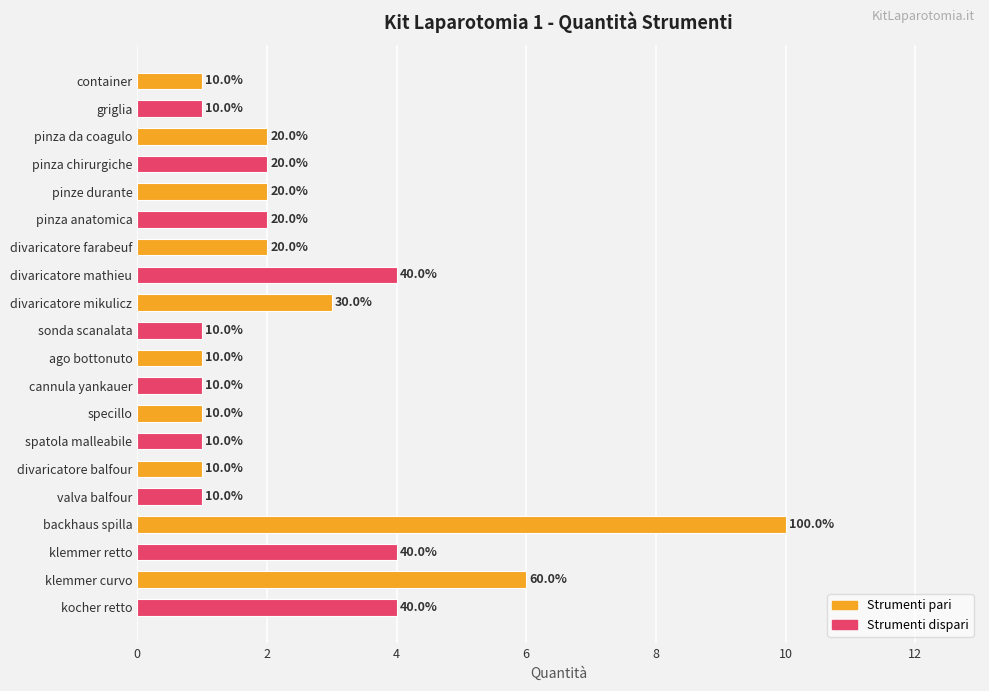

Count the number of categories in the chart.

20